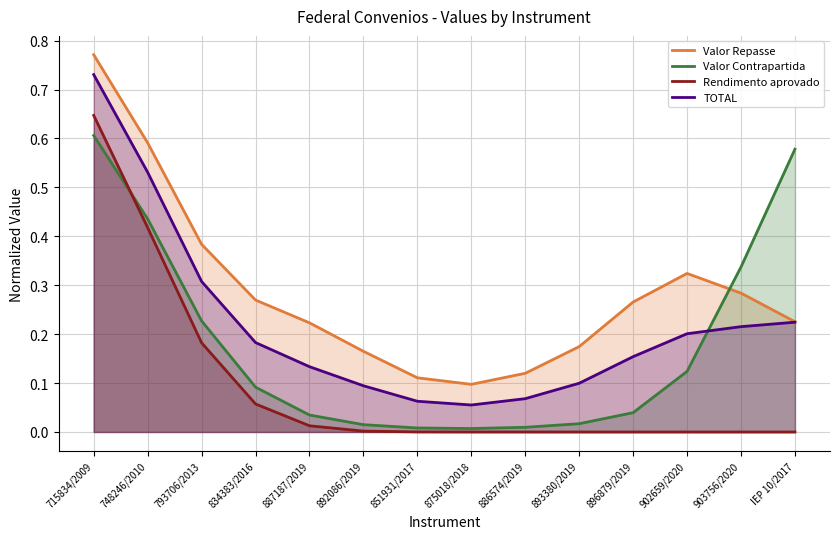

What is the label of the 1st point from the right?

IEP 10/2017